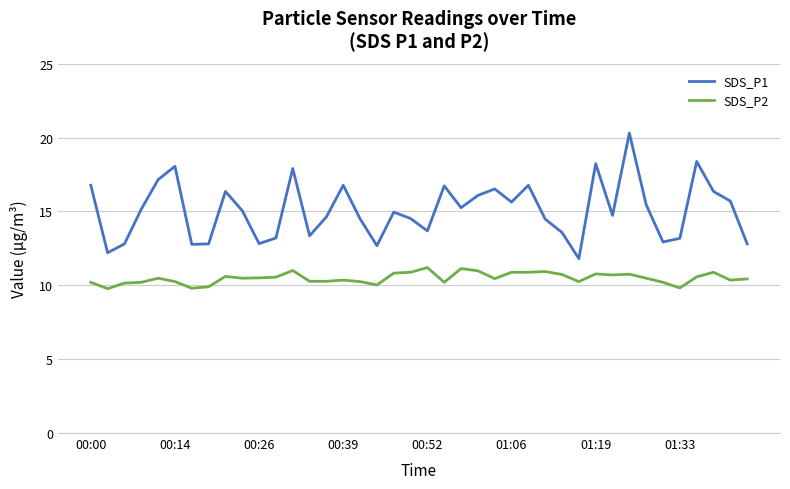

What is the smallest value displayed?

9.8